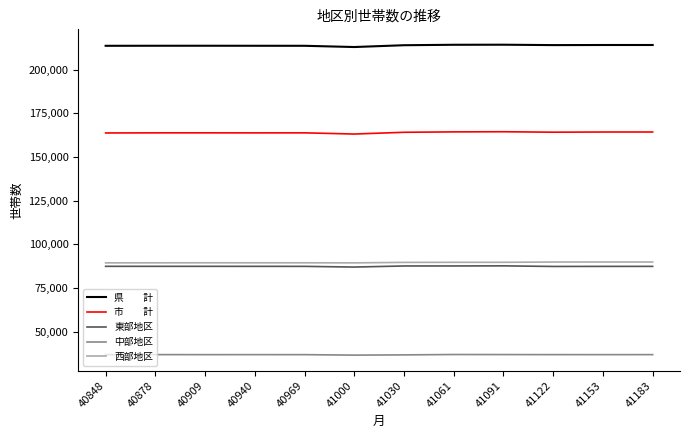

What is the minimum value shown in the chart?

36558